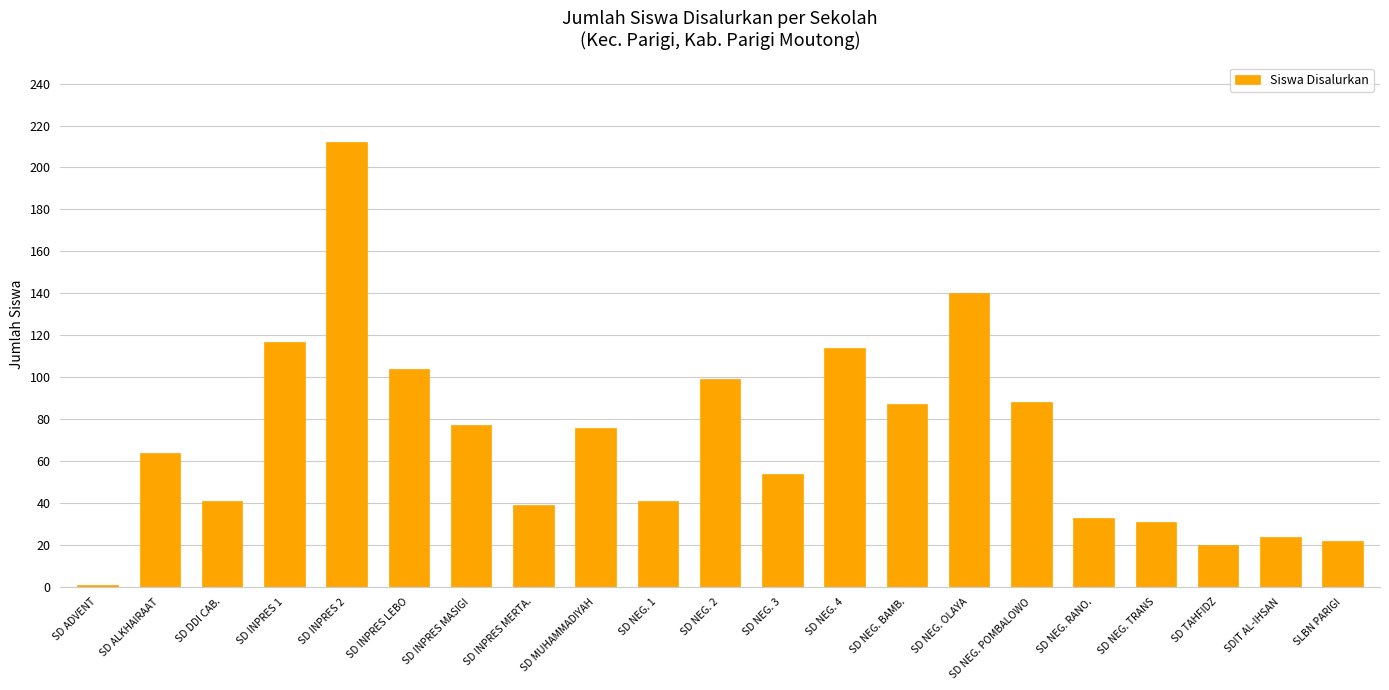

Between SD NEG. 1 and SD MUHAMMADIYAH, which is larger?

SD MUHAMMADIYAH